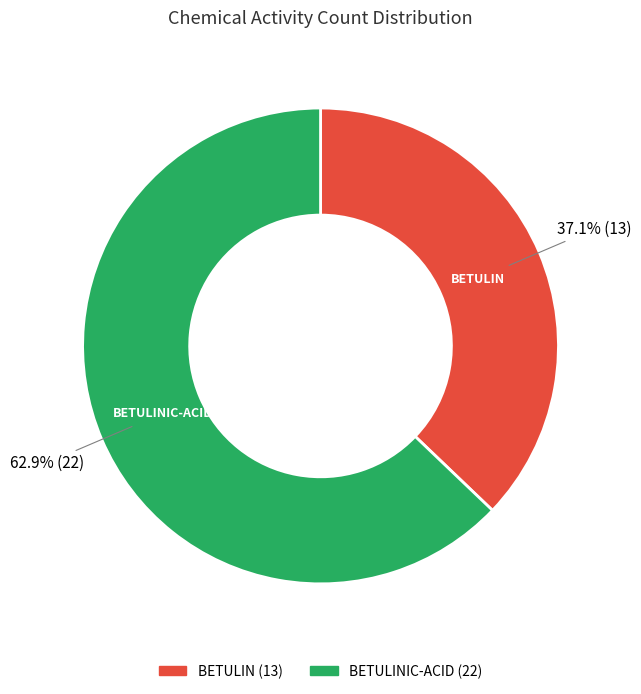

Count the number of slices in the pie.

2